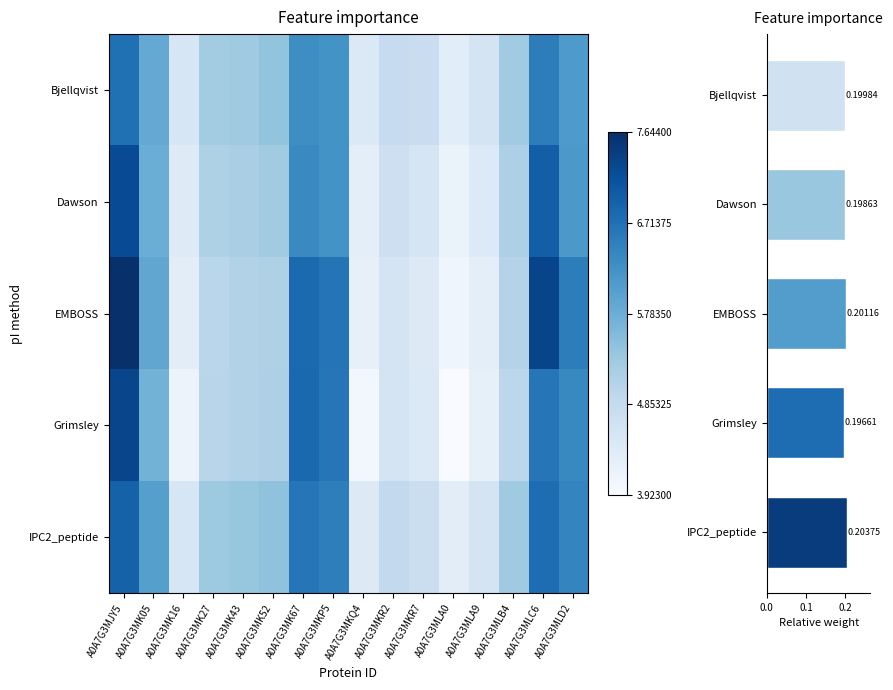

What is the difference between the maximum and minimum values in the IPC2_peptide series?

2.6